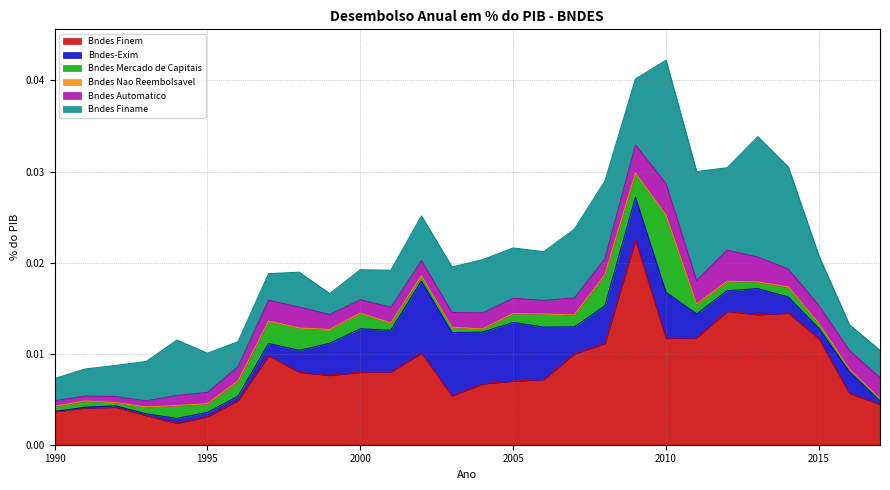

Does the chart have visible grid lines?

Yes